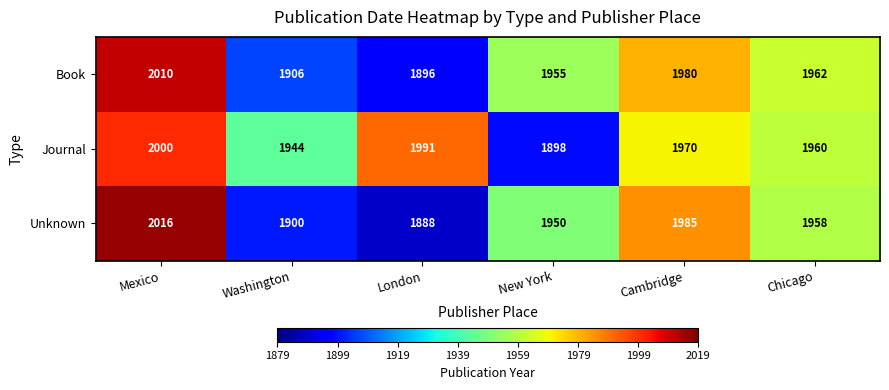

What is the minimum value for Unknown?

1888